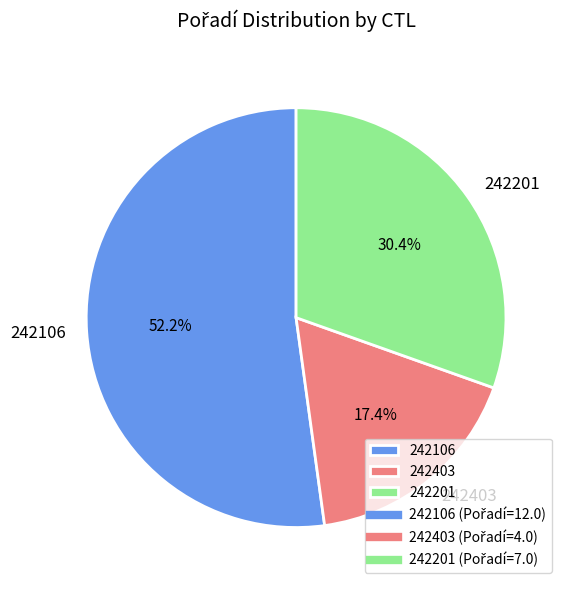

Count the number of slices in the pie.

3